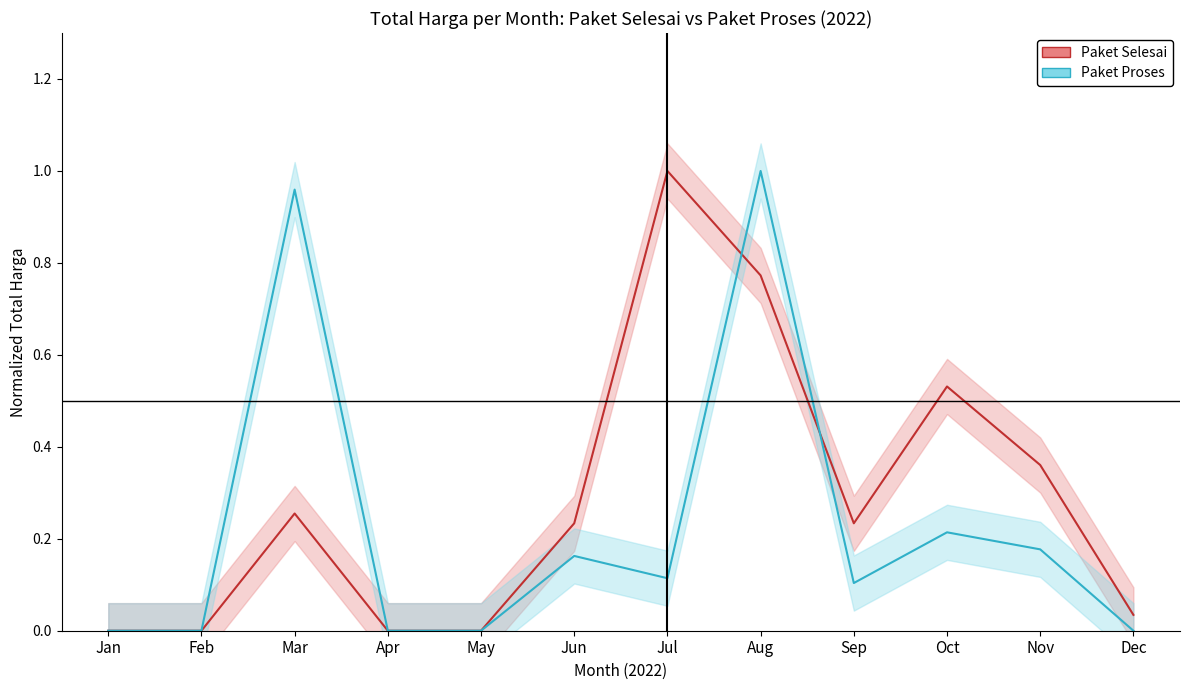

Does the chart have visible grid lines?

No